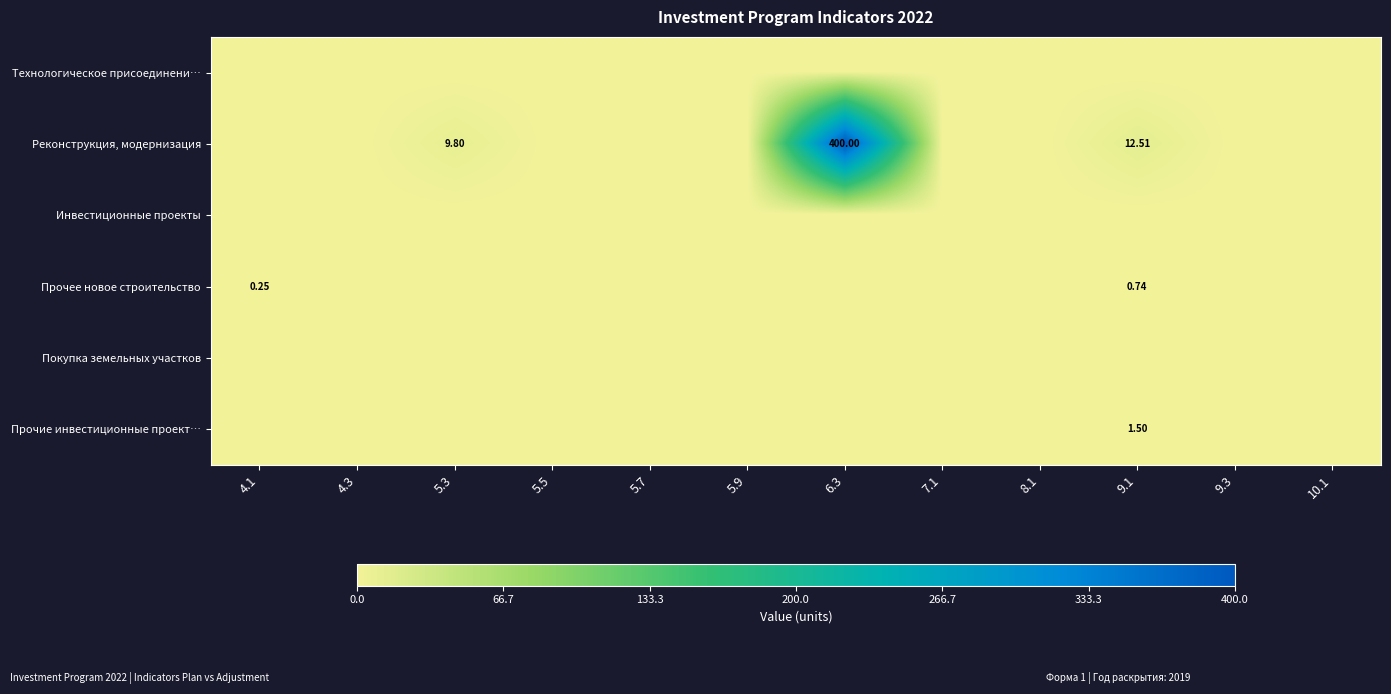

Rank the categories by Покупка земельных участков value from lowest to highest.

4.1, 4.3, 5.3, 5.5, 5.7, 5.9, 6.3, 7.1, 8.1, 9.1, 9.3, 10.1